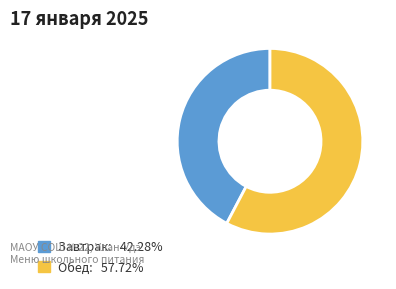

Approximately how many times larger is the value at Завтрак: 42.28% compared to Обед: 57.72%?

0.7